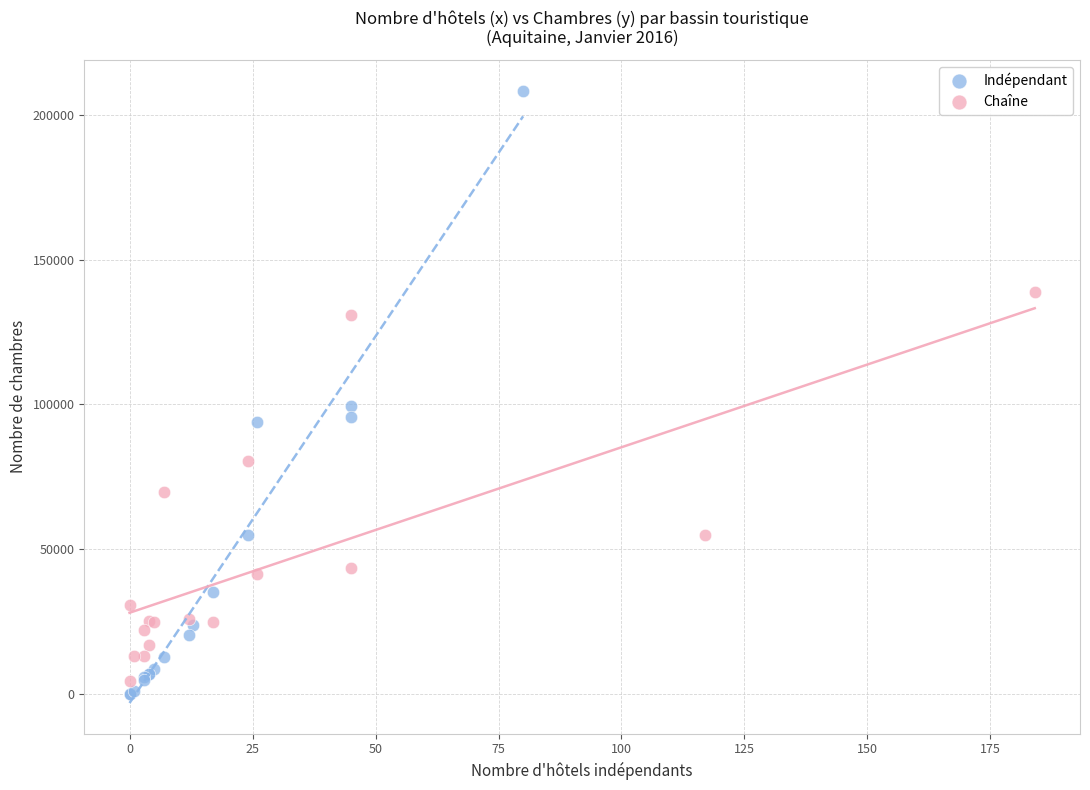

Which series has the widest spread of Y values?

Indépendant